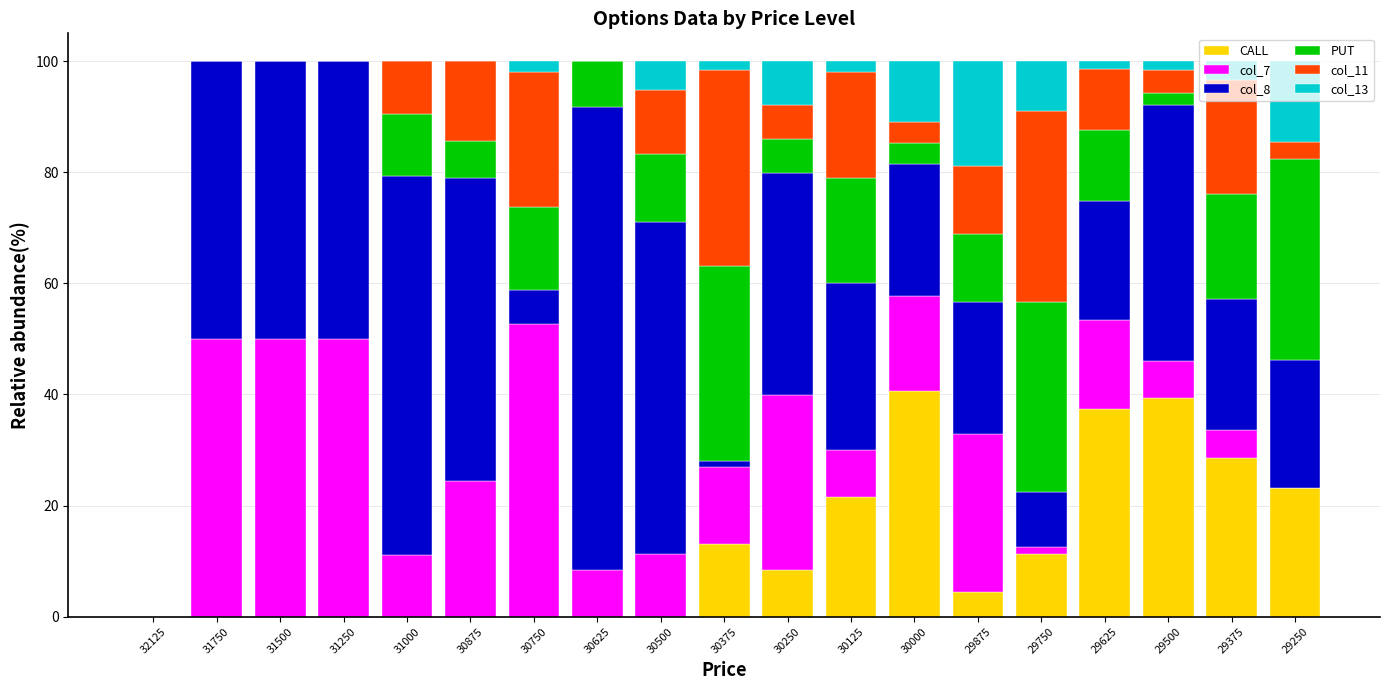

Is it true that CALL equals -17.2 at 31000?

False